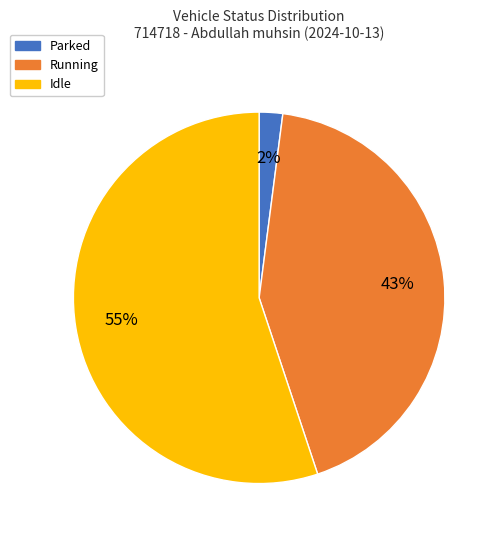

To the nearest percent, what is the difference between the largest and smallest slice percentages?

53%